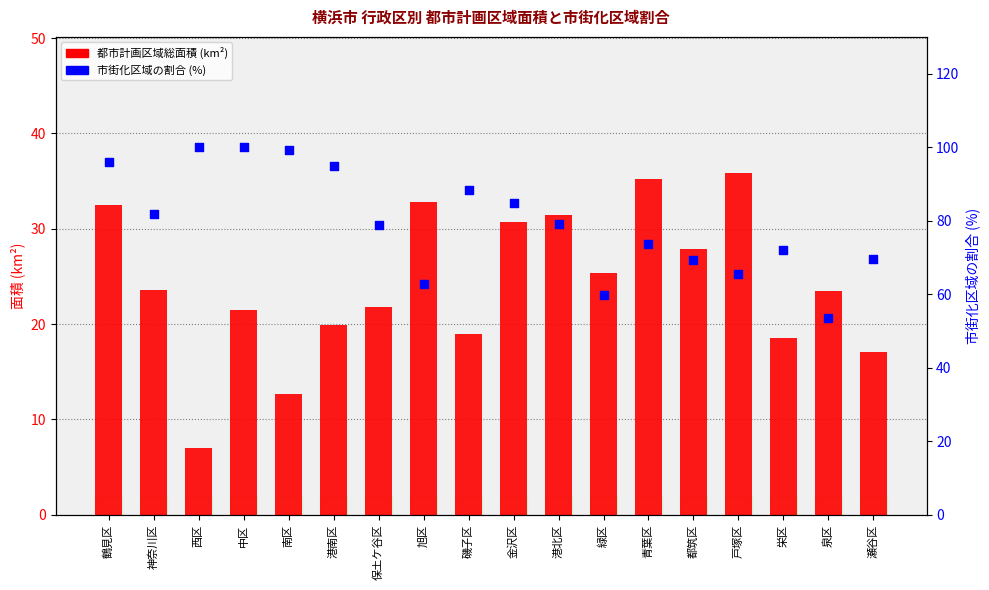

What are all the series names shown in the legend?

都市計画区域総面積 (km²), 市街化区域の割合 (%)